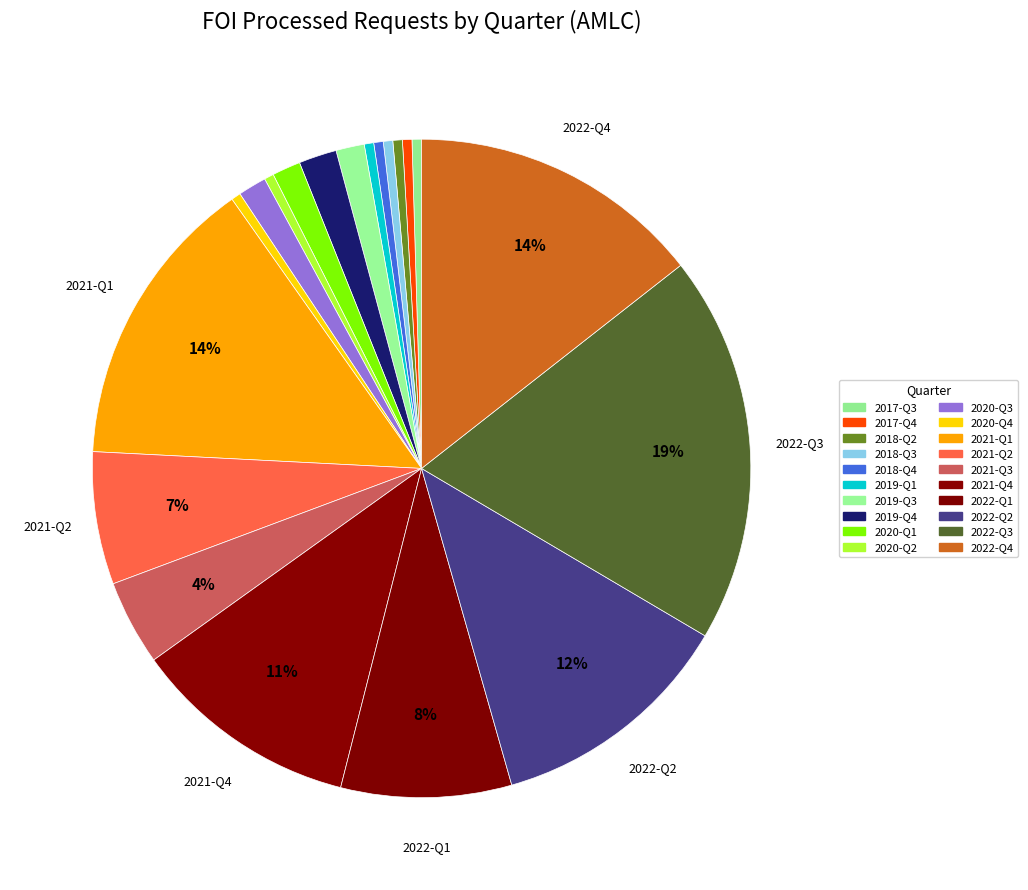

Which slice is the smallest?

2017-Q3